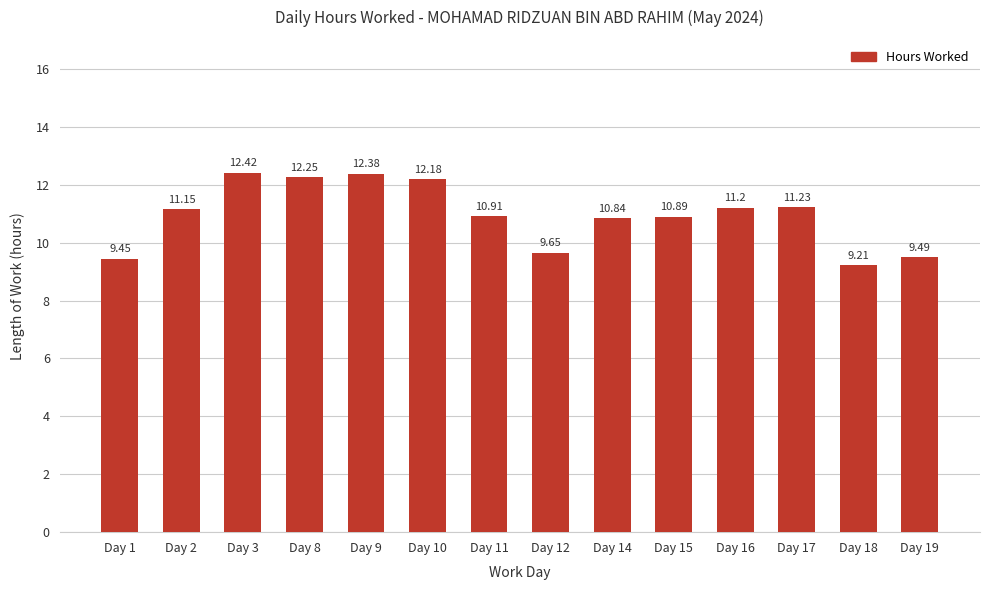

Rank the categories by value from lowest to highest.

Day 18, Day 1, Day 19, Day 12, Day 14, Day 15, Day 11, Day 2, Day 16, Day 17, Day 10, Day 8, Day 9, Day 3